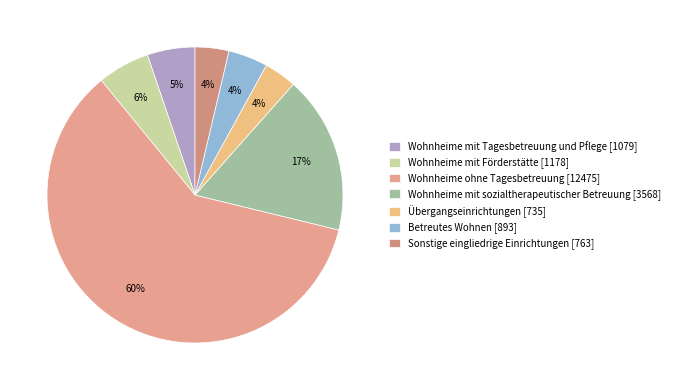

To the nearest percent, what percentage of the pie is Wohnheime mit Förderstätte?

6%